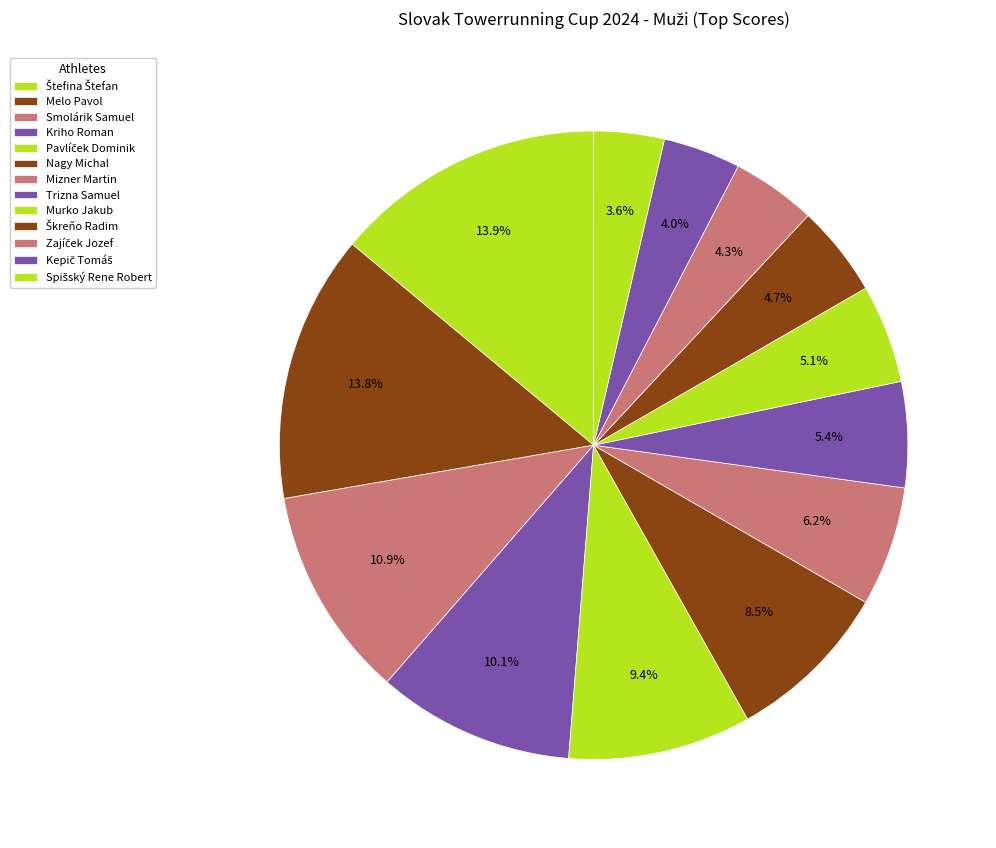

Does Spišský Rene Robert represent more than half of the total?

No